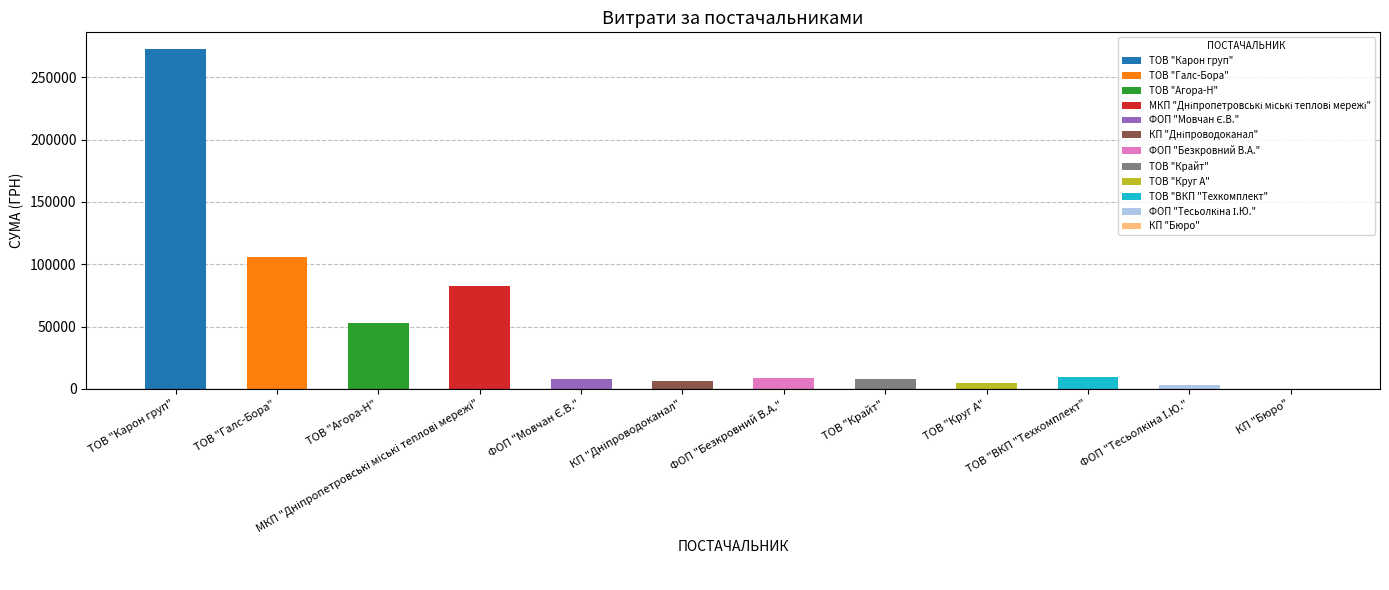

What is the sum of all values?

562826.7